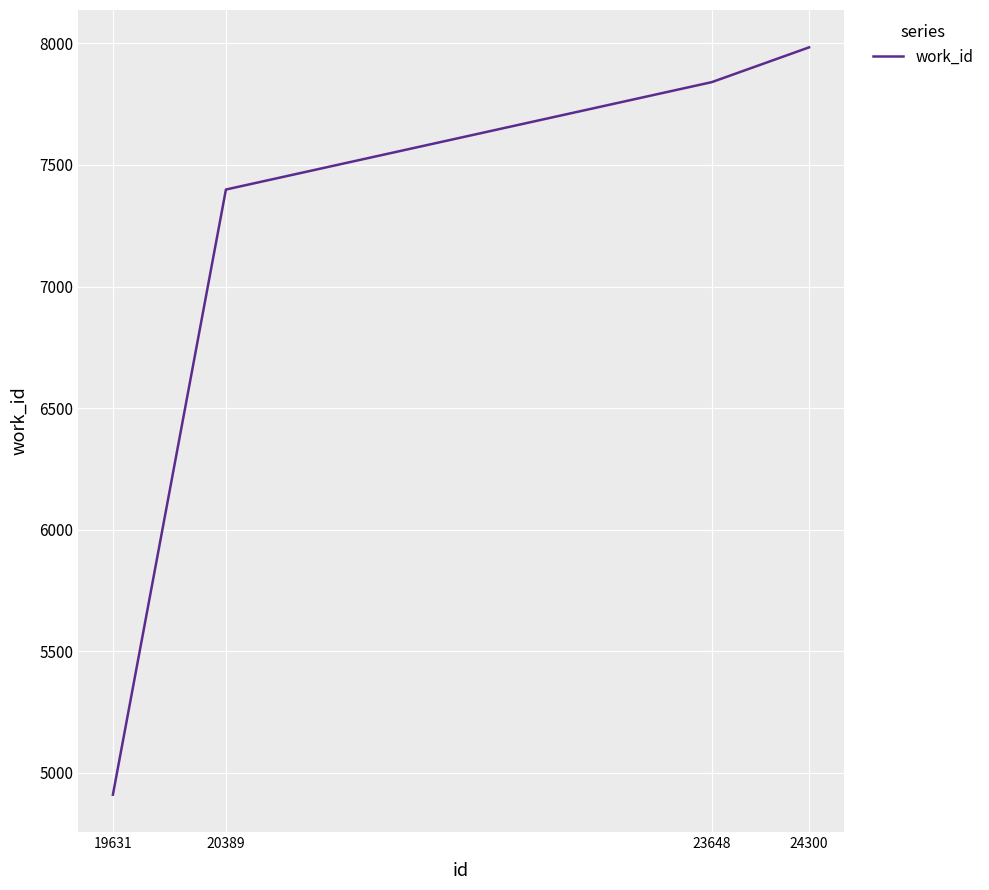

Reading left to right, list all the values displayed in this chart.

4909	7399	7841	7984